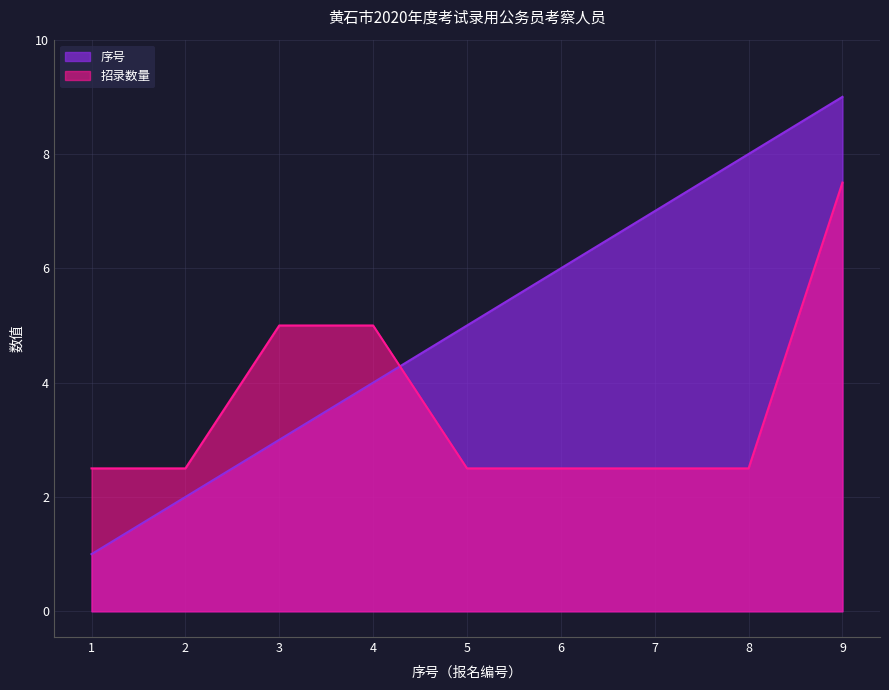

Between which two adjacent categories do 序号 and 招录数量 first intersect?

4 and 5